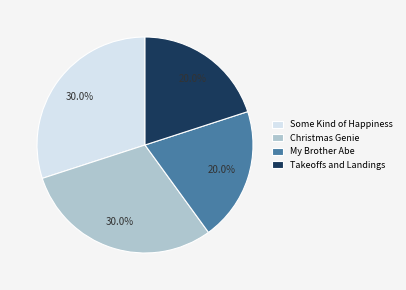

What percentage is NOT represented by Some Kind of Happiness?

70.0%